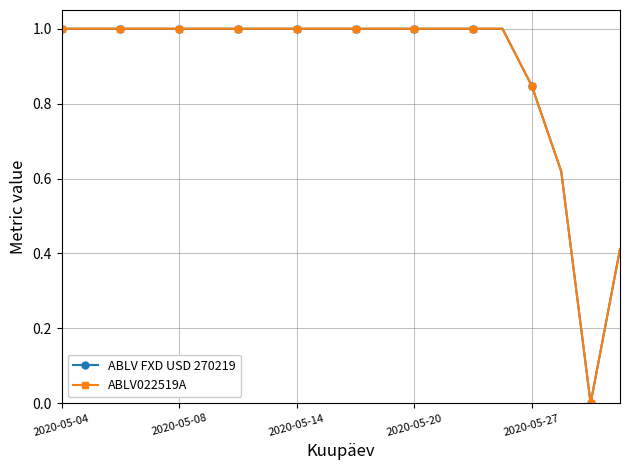

Does the chart have visible grid lines?

Yes